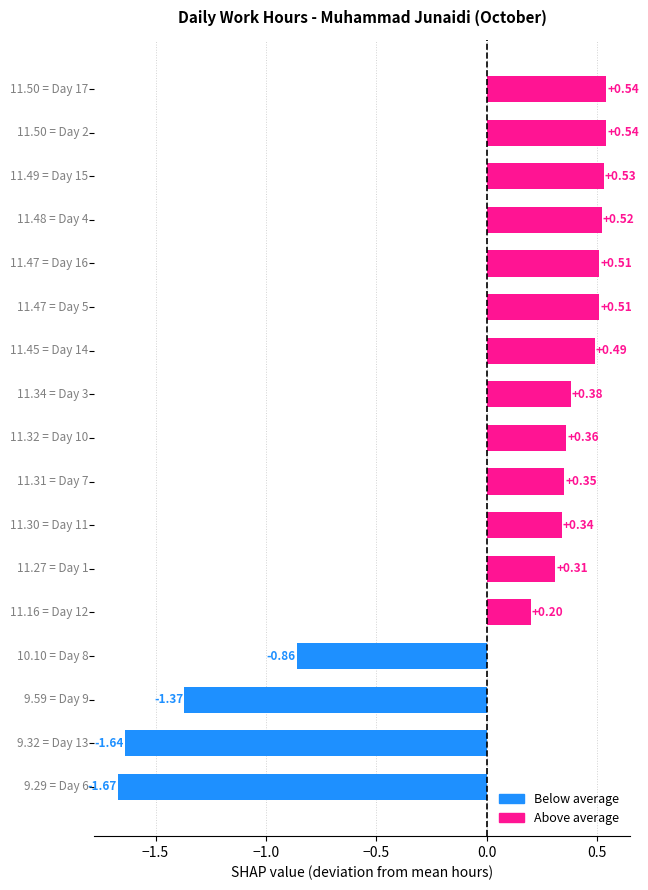

What is the difference between the maximum and second lowest values?

2.2